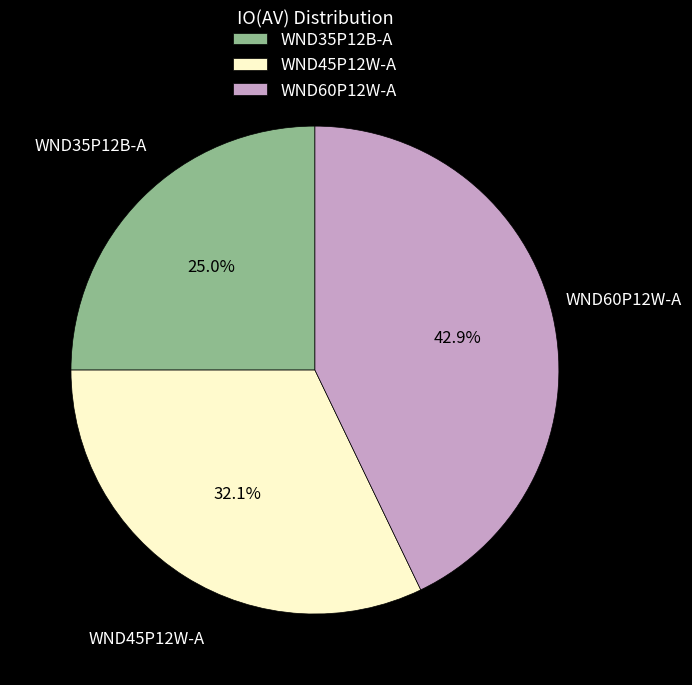

Which category has the smallest portion of the pie?

WND35P12B-A